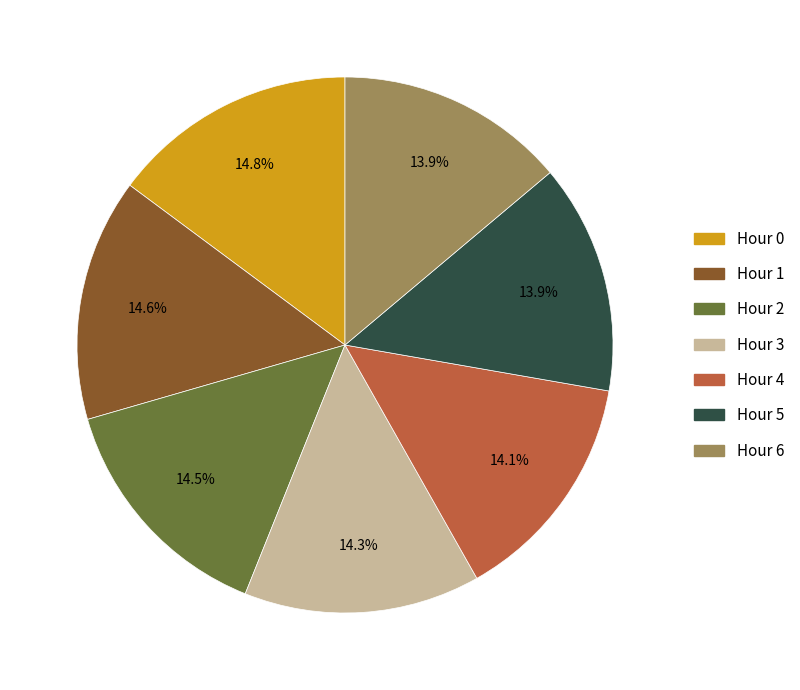

Which has a higher value, Hour 4 or Hour 1?

Hour 1